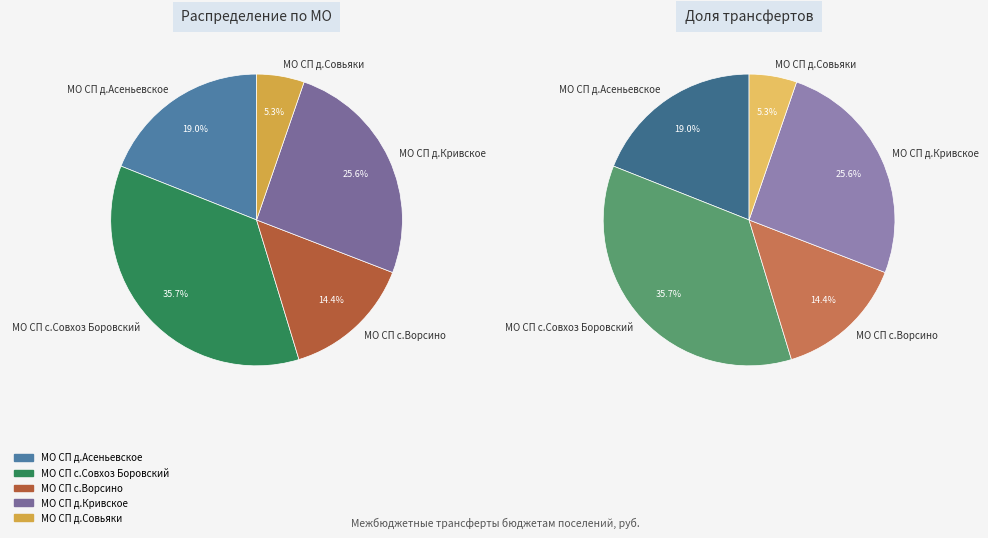

To the nearest percent, what percentage of the pie is МО СП с.Совхоз Боровский?

36%